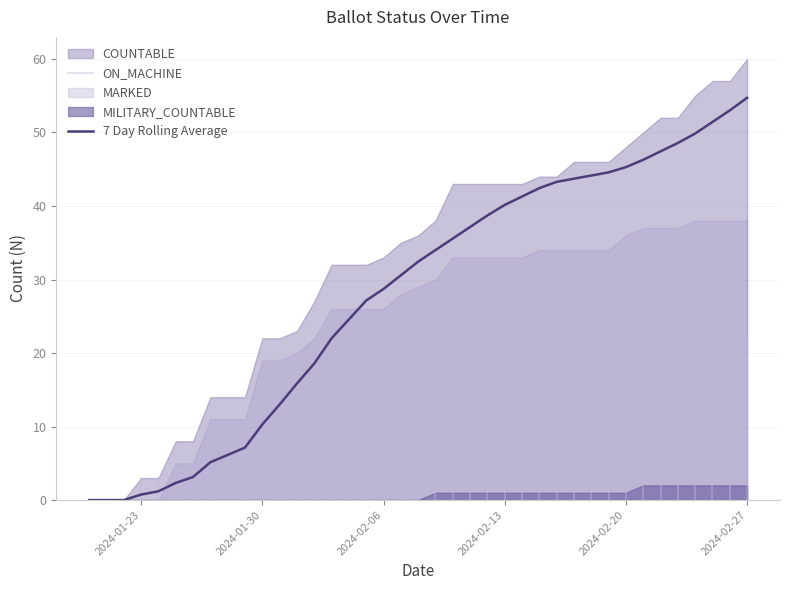

How many data points does each series have?

38